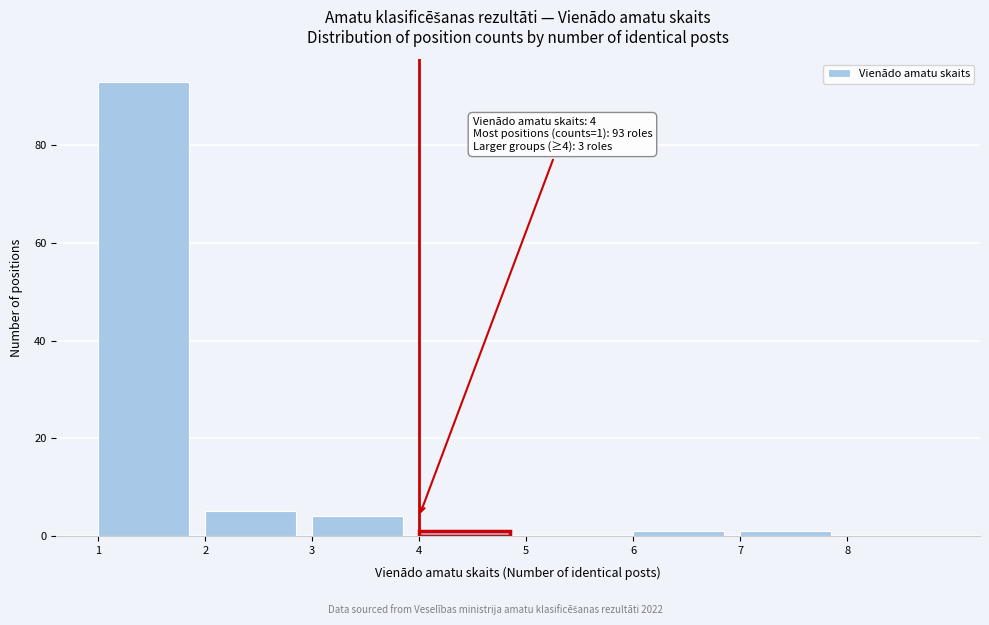

Over which range of the x-axis is the bar tallest?

1 to 2